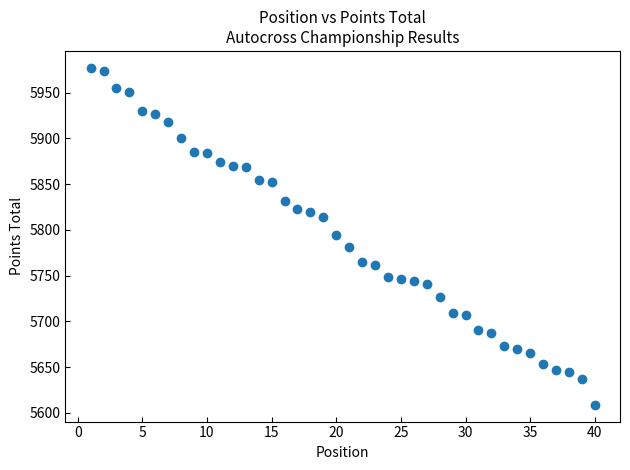

What is the range of X values (max minus min)?

39